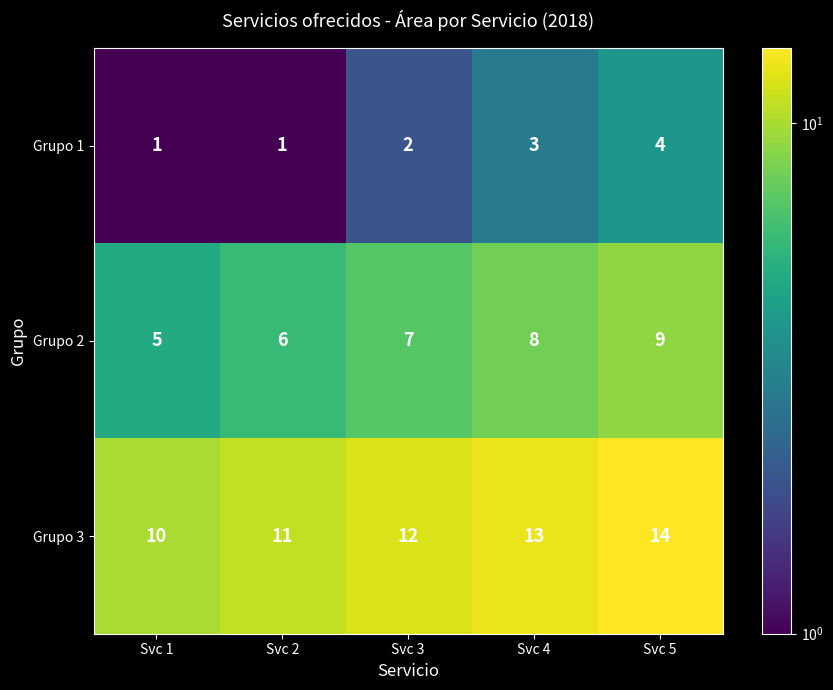

List the series in order of their overall mean, lowest first.

Grupo 1, Grupo 2, Grupo 3